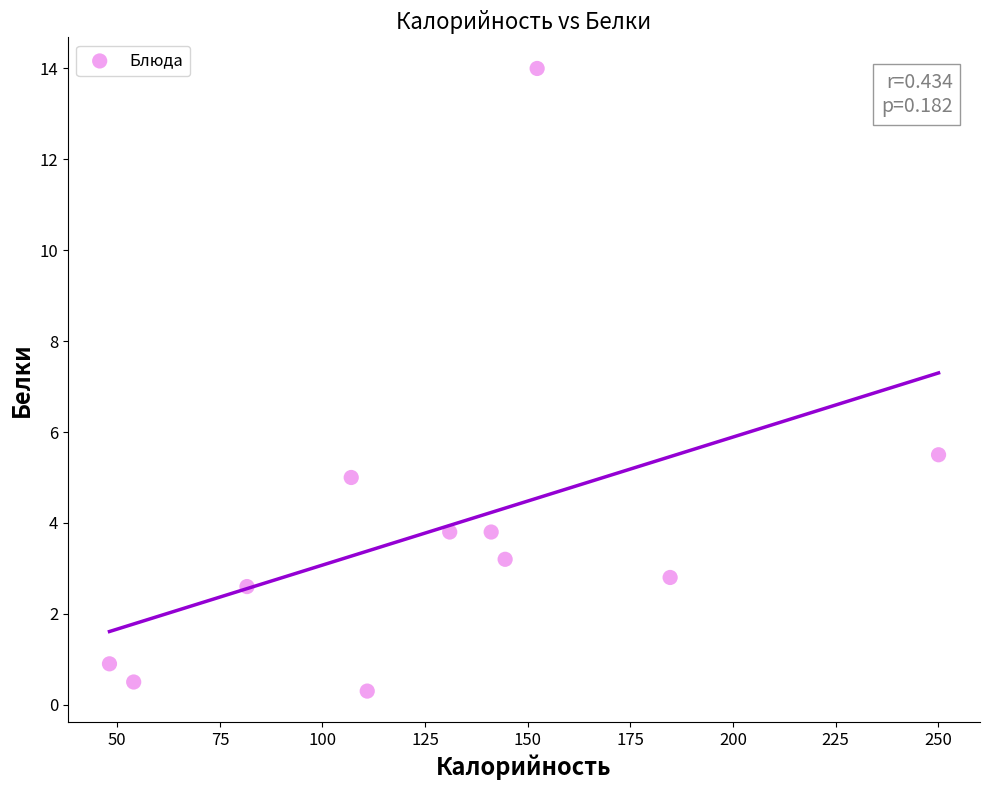

What Y value in the scatter plot is closest to 7?

5.5